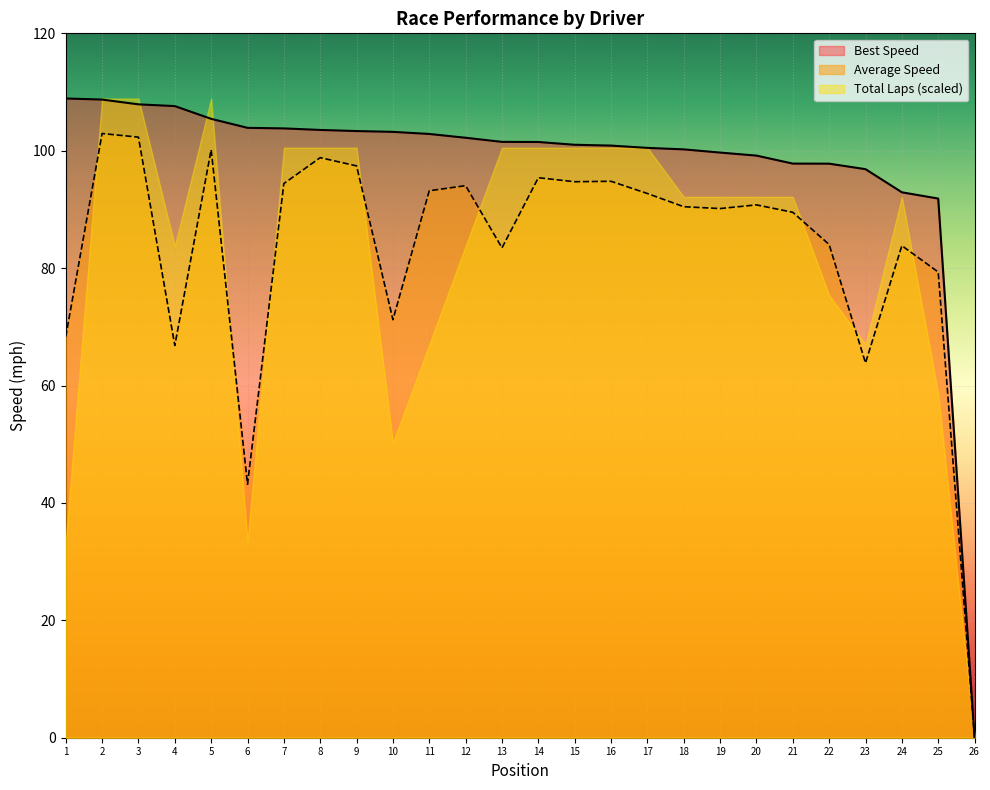

True or false: Best Speed and Average Speed cross at least once.

False